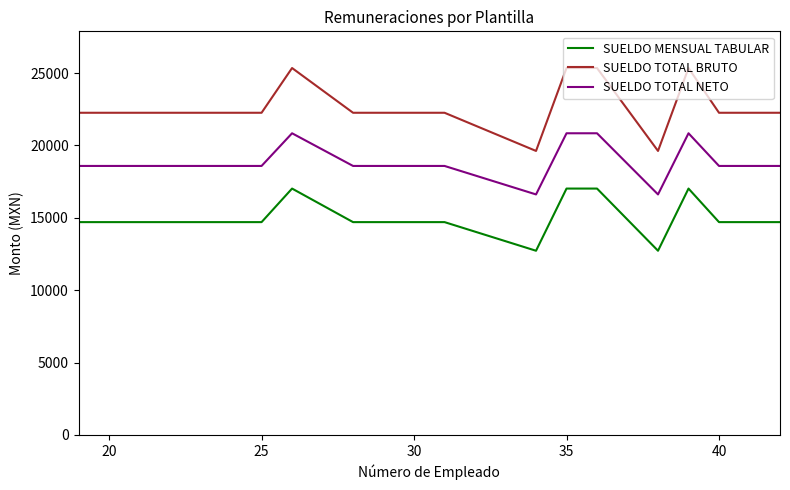

How many lines are shown in the chart?

3